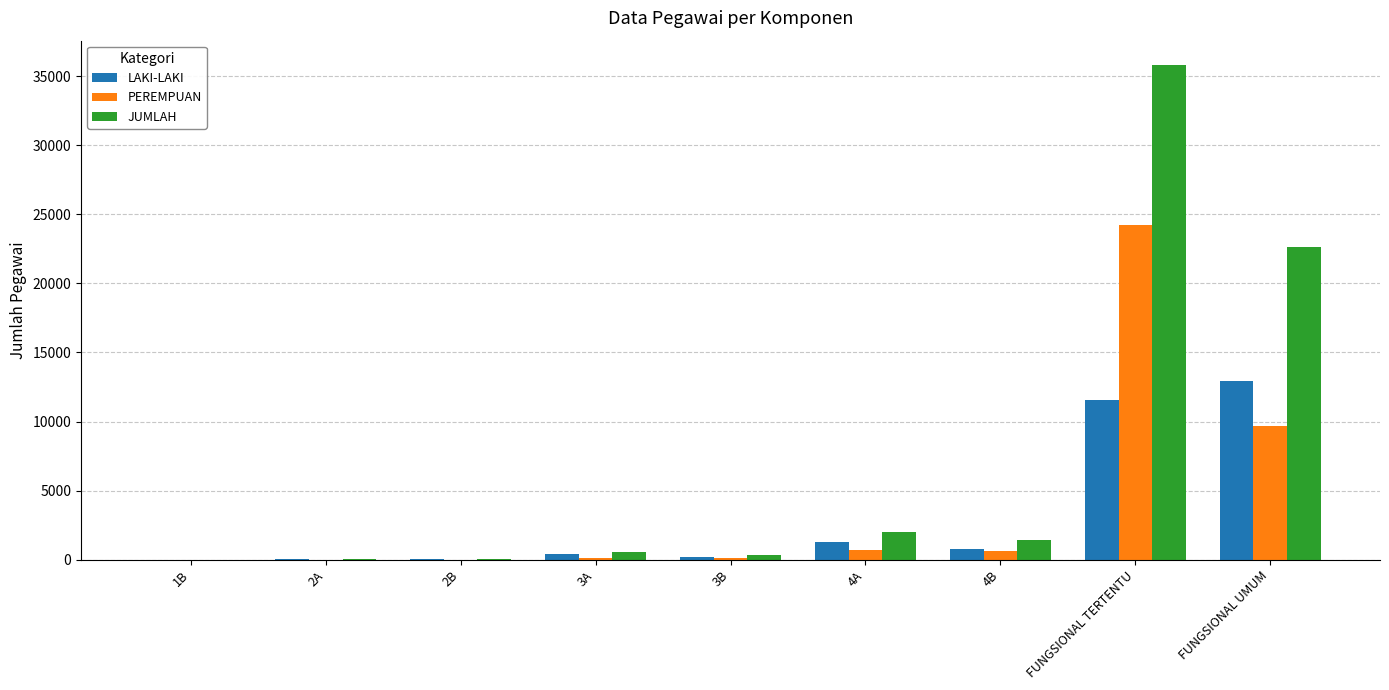

What is the difference between the JUMLAH values at 3A and FUNGSIONAL TERTENTU?

35186